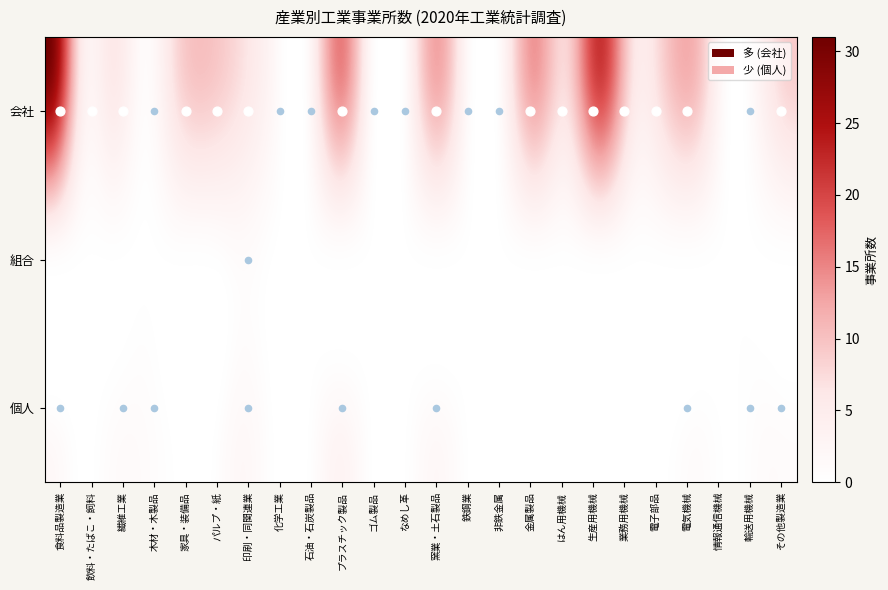

True or false: 金属製品 has a value of 6 at 1.

False